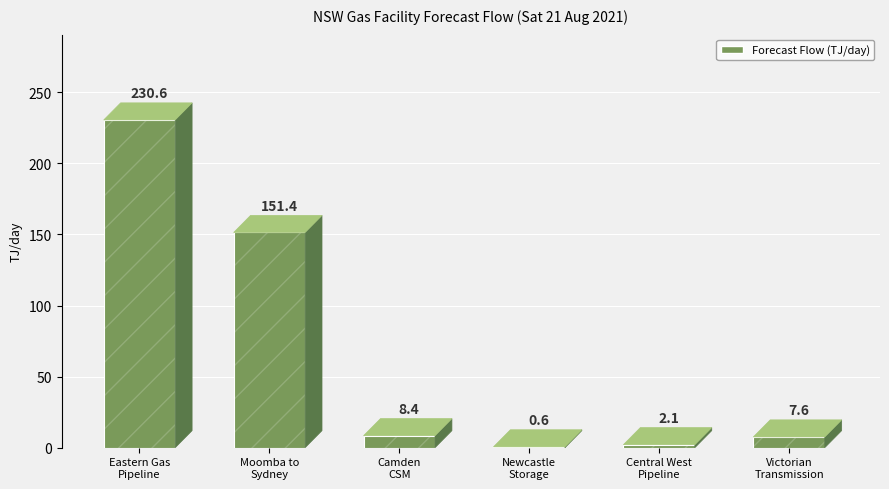

What is the label of the 6th bar from the left?

Victorian Transmission